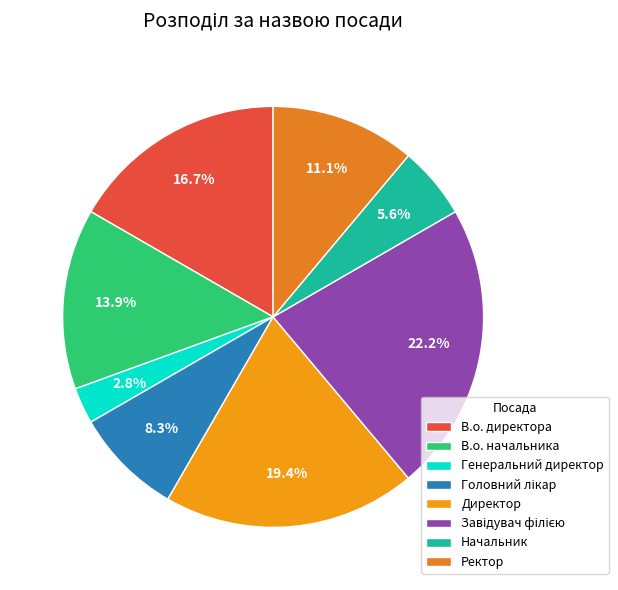

How many slices are in this pie chart?

8